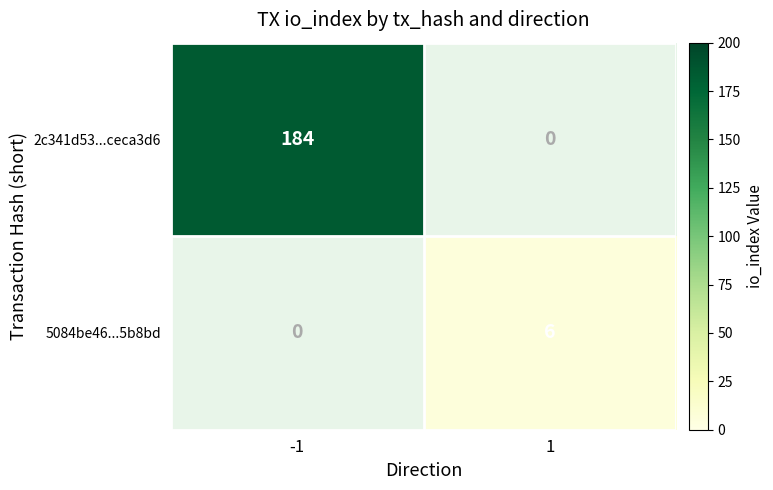

The 5084be46...5b8bd series shows 10 at 1. True or false?

False